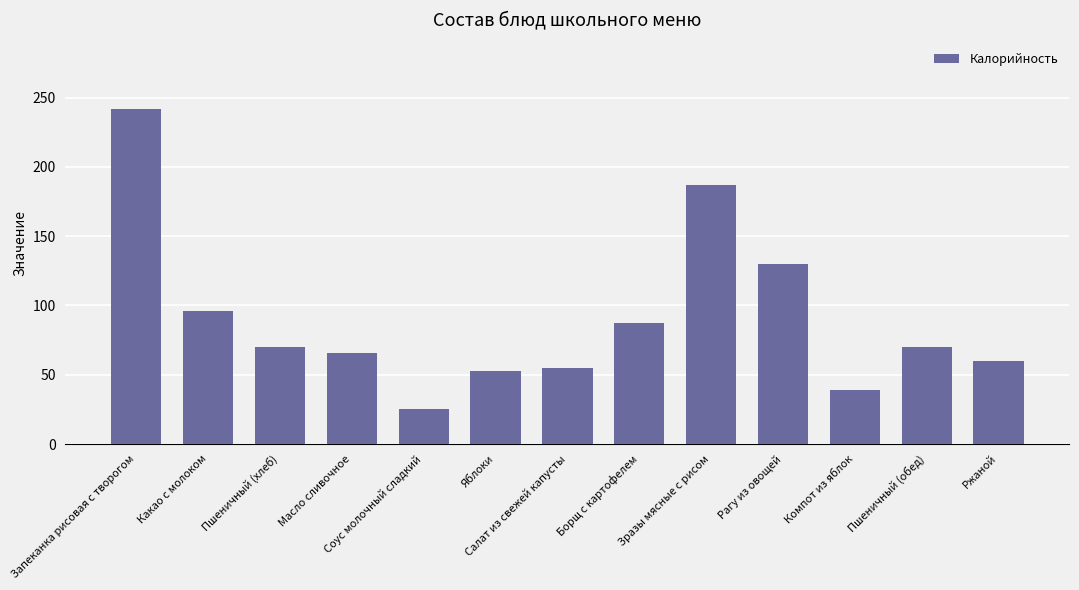

What is the label of the 5th bar from the right?

Зразы мясные с рисом